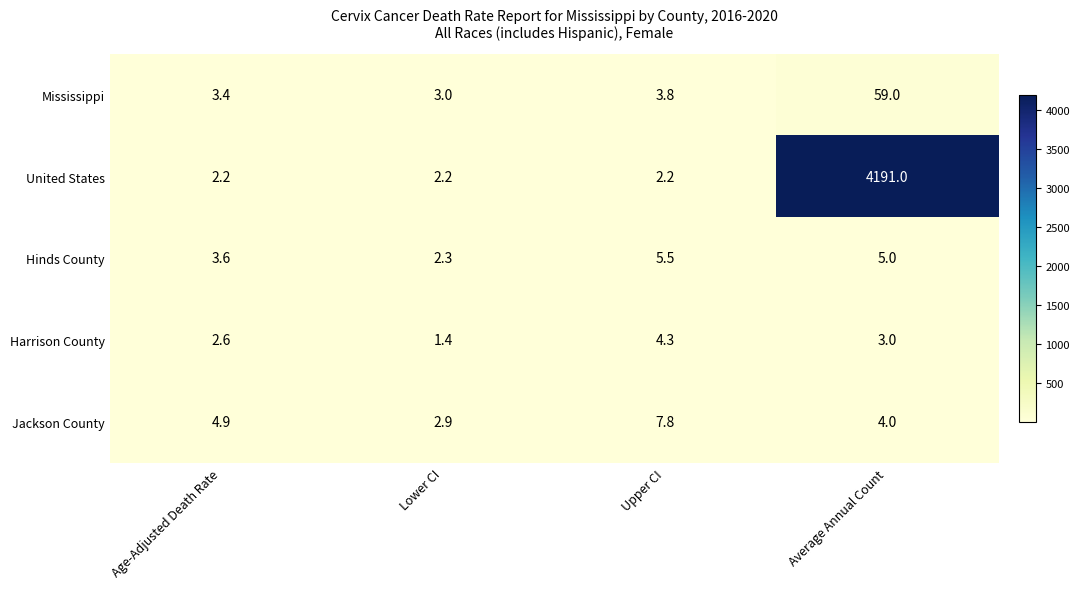

What is the sum of the Mississippi values at Age-Adjusted Death Rate and Lower CI?

6.4